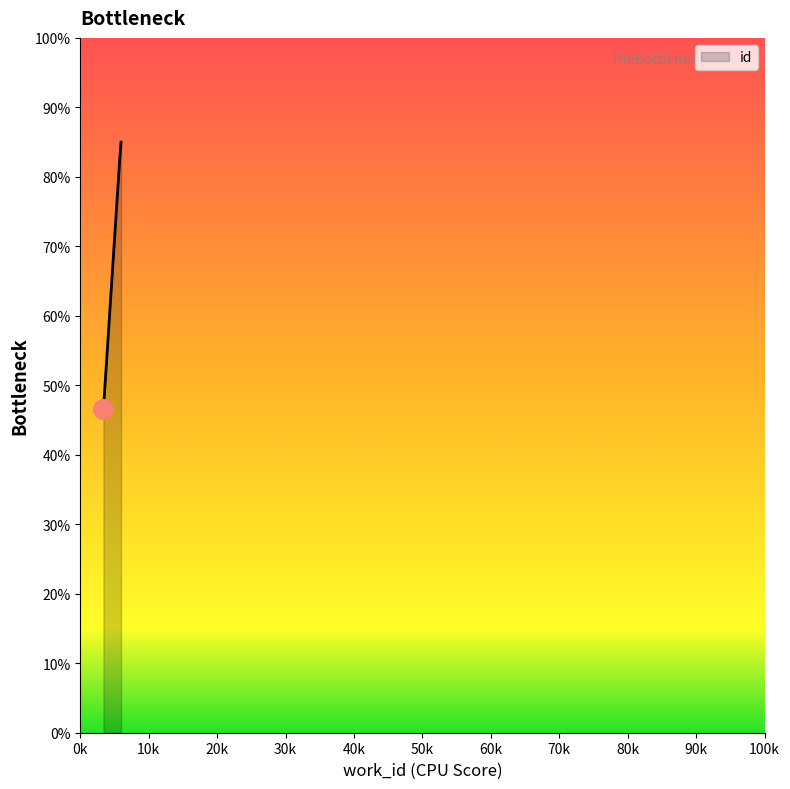

What is the maximum value shown in the chart?

85.0